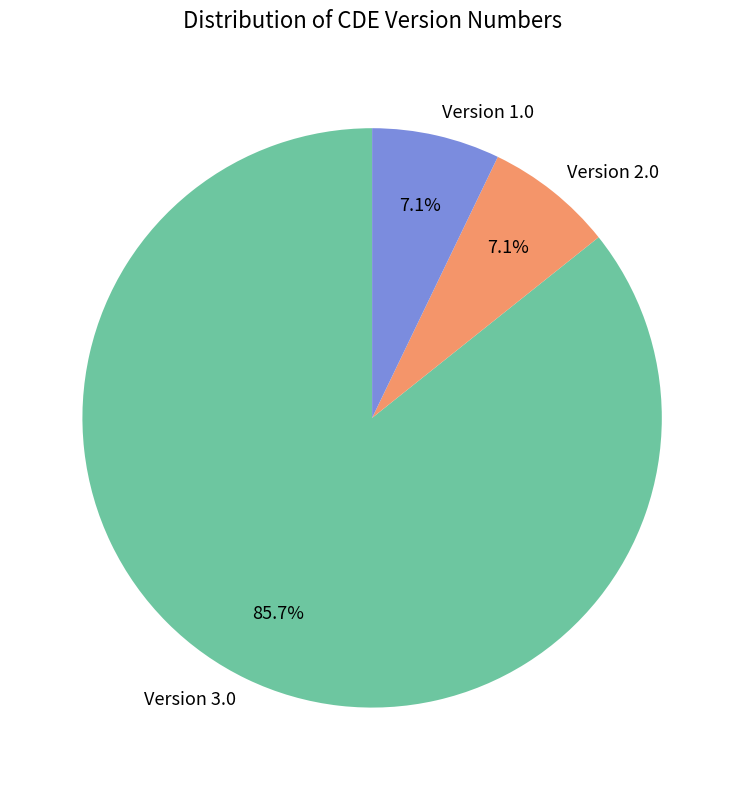

Count the number of slices in the pie.

3